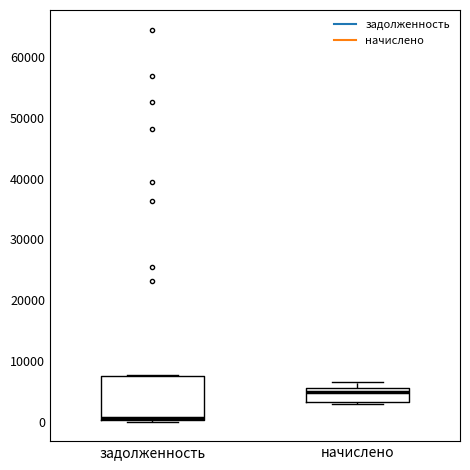

Reading left to right, transcribe this box plot: for each box, give where its median line is, the range the box spans, and where its two whiskers end, as read against the y-axis. The values are not printed on the chart, so give them approximately, as read against the axis.

задолженность: median 1000 (drawn on the box's lower edge), box 0 to 8000, whiskers 0 to 8000
начислено: median 5000, box 3000 to 6000, whiskers 3000 (just below the box's lower edge) to 7000